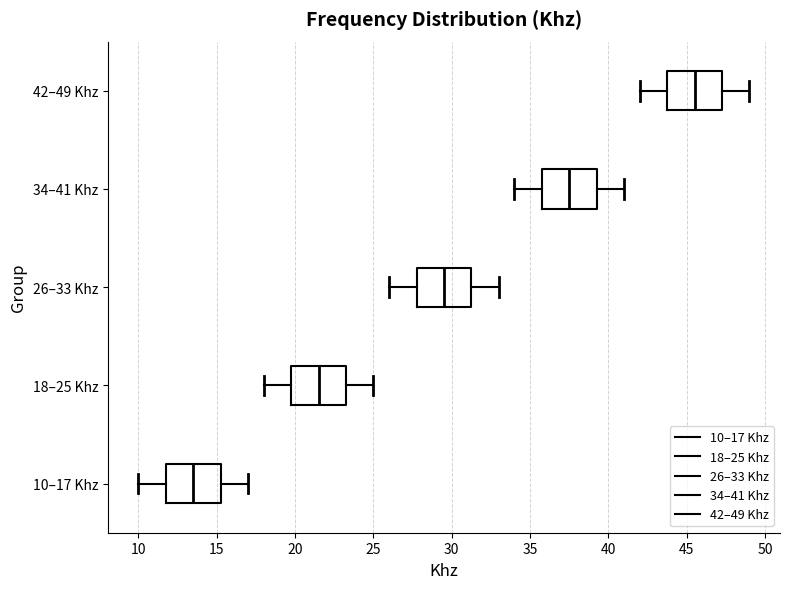

Reading bottom to top, read every box against the x-axis: the position of its median line, the range the box covers, and the ends of its whiskers. The values are not printed on the chart, so give them approximately, as read against the axis.

10–17 Khz: median 13.5, box 12.0 to 15.5, whiskers 10.0 to 17.0
18–25 Khz: median 21.5, box 20.0 to 23.5, whiskers 18.0 to 25.0
26–33 Khz: median 29.5, box 28.0 to 31.5, whiskers 26.0 to 33.0
34–41 Khz: median 37.5, box 36.0 to 39.5, whiskers 34.0 to 41.0
42–49 Khz: median 45.5, box 44.0 to 47.5, whiskers 42.0 to 49.0